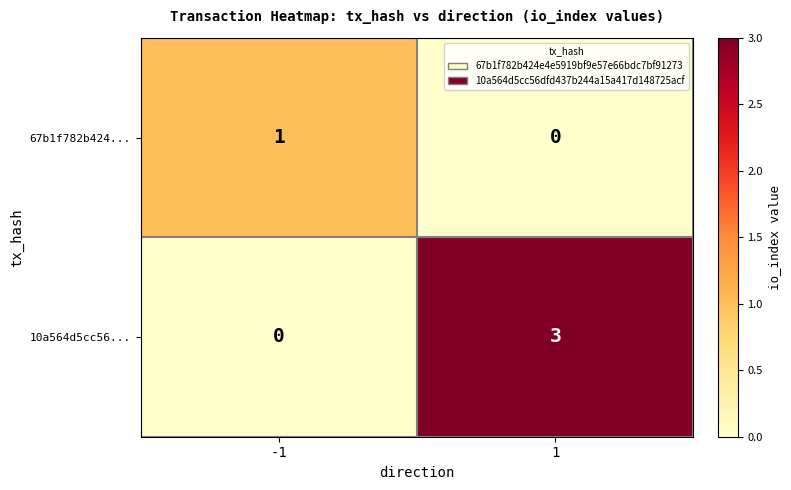

Reading left to right, transcribe all the data shown in this chart.

67b1f782b424...: 1	0
10a564d5cc56...: 0	3